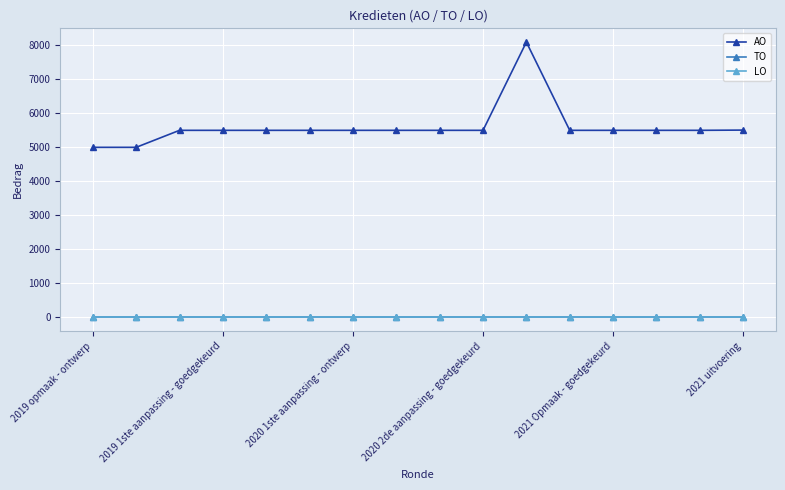

Does the chart have visible grid lines?

Yes